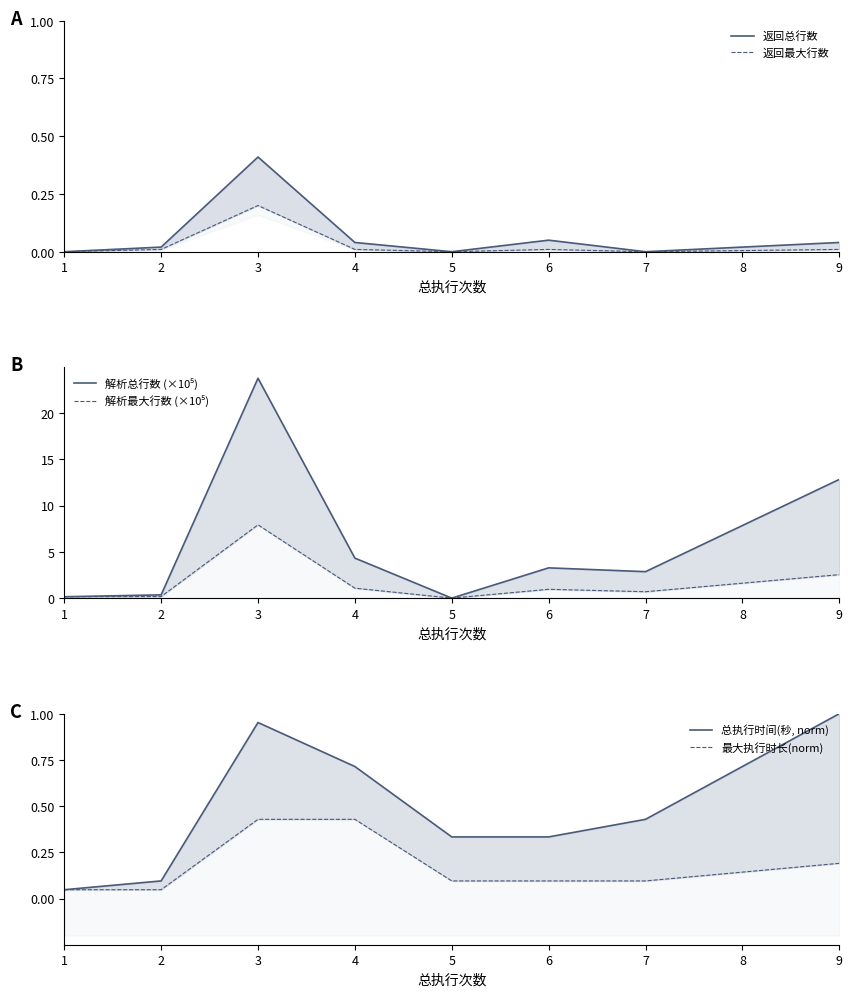

True or false: 解析最大行数 (×10⁵) has more than 0 points higher than both neighbors.

True